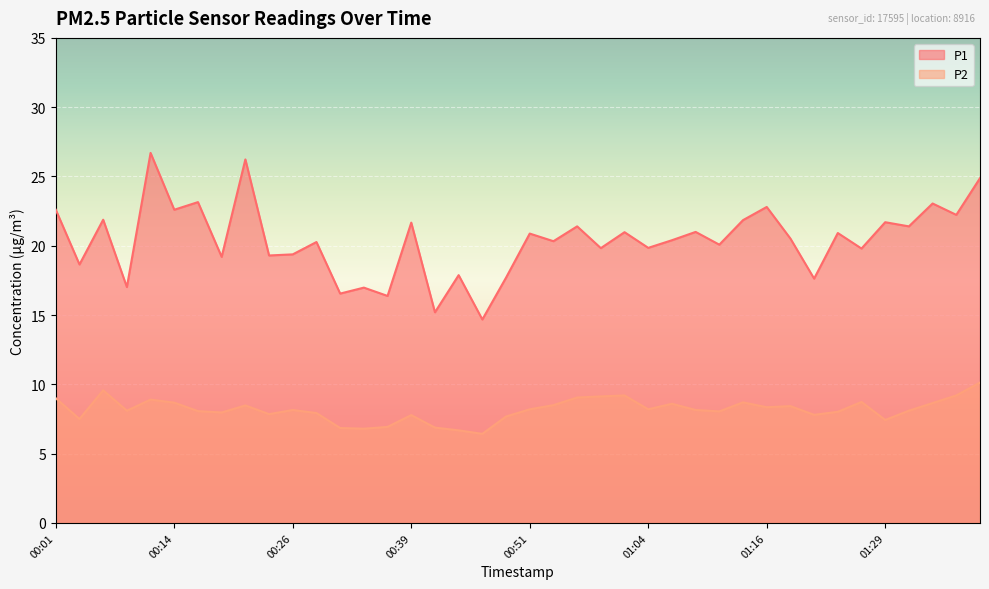

In P2, how many points are lower than both neighbors (excluding endpoints)?

11